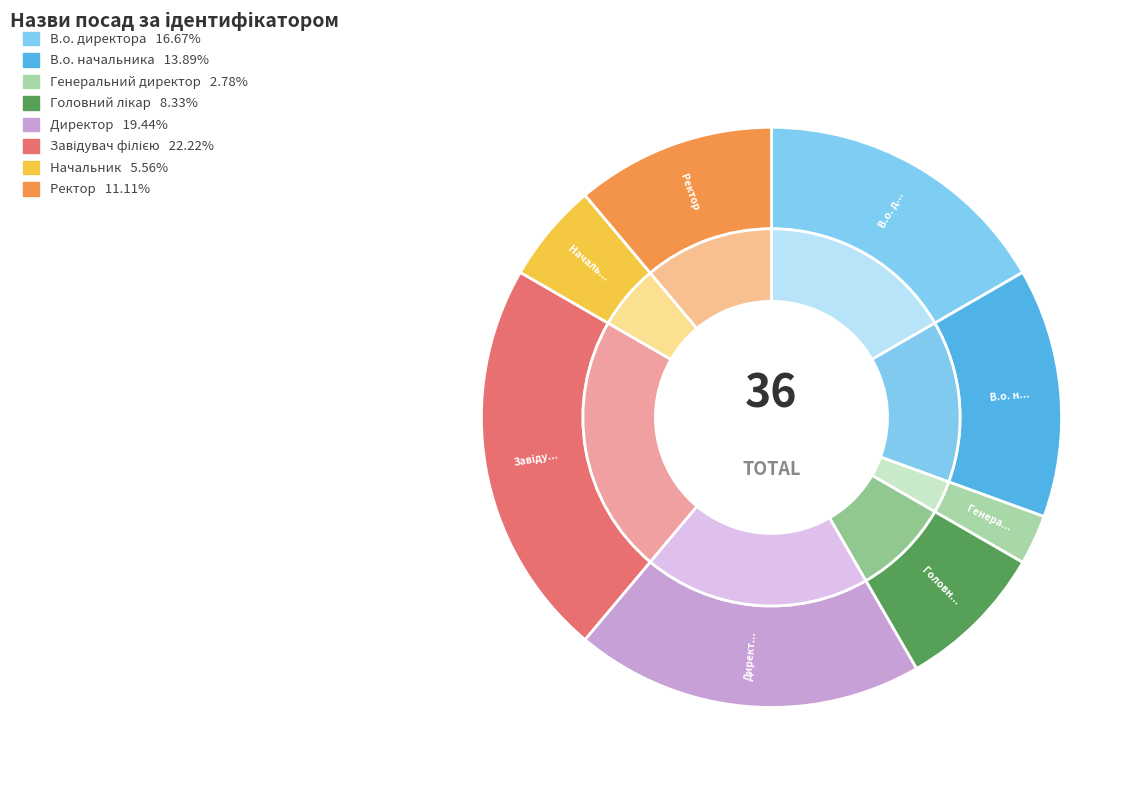

What is the smallest slice in the pie chart?

Генеральний директор